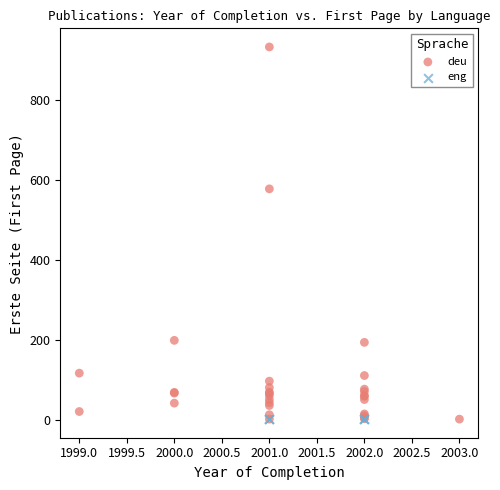

Which series contains the highest Y value?

deu